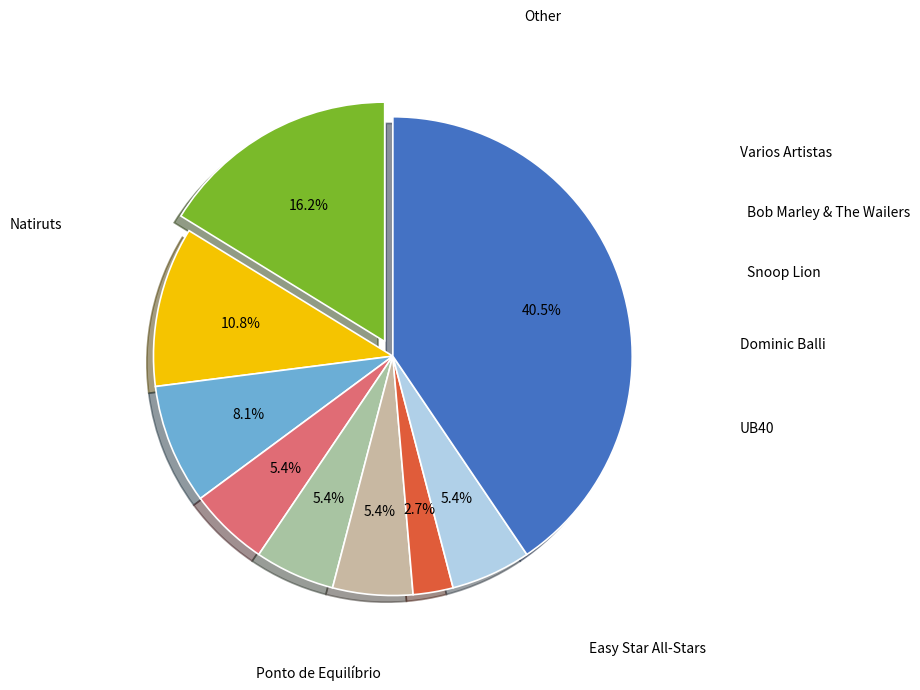

True or false: Ponto de Equilíbrio accounts for 11% of the total.

True